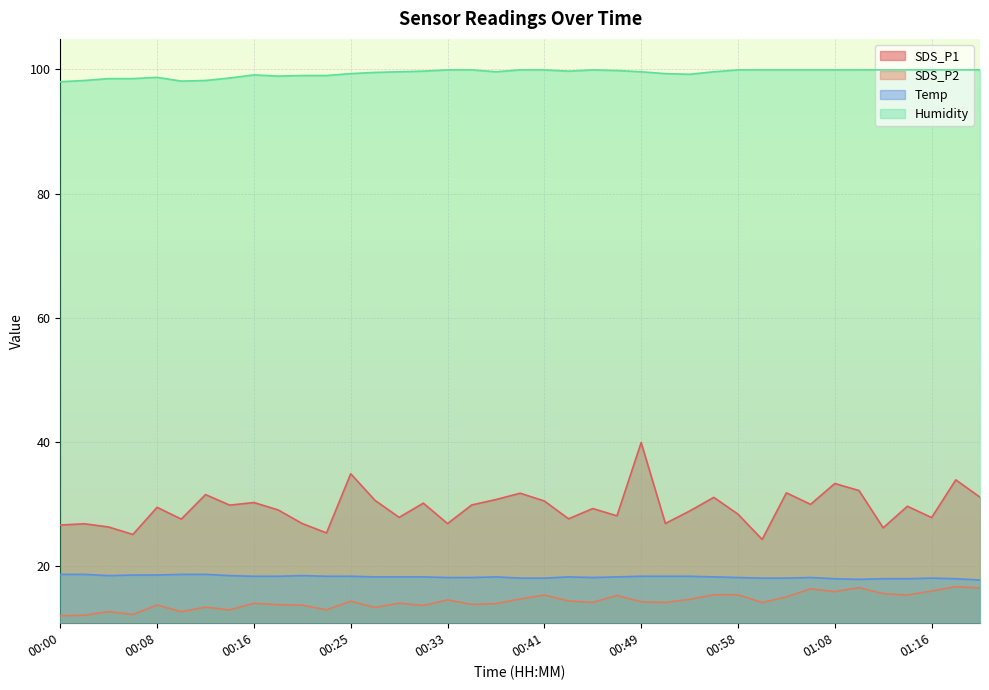

At which category does Humidity reach its first local peak?

00:08